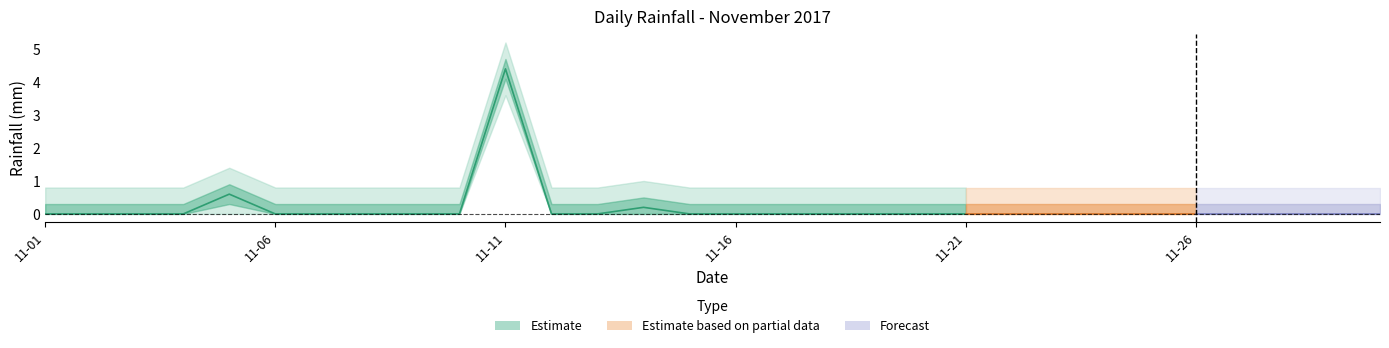

What is the value of the 11th point from the left?

4.4